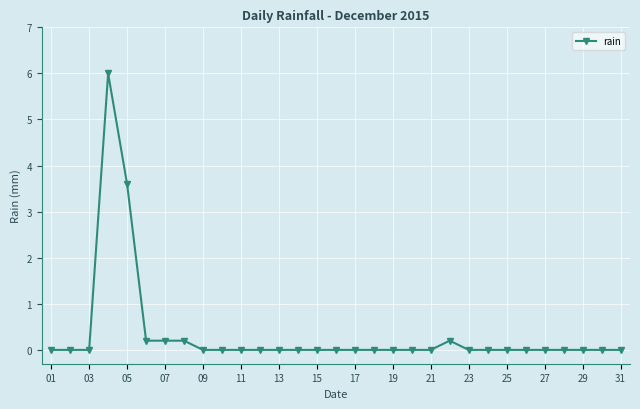

What is the maximum value shown in the chart?

6.0